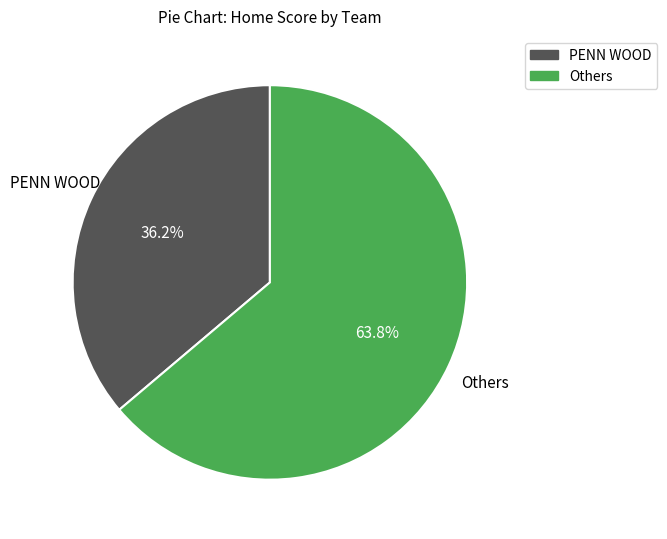

What percentage is the PENN WOOD slice, to the nearest percent?

36%